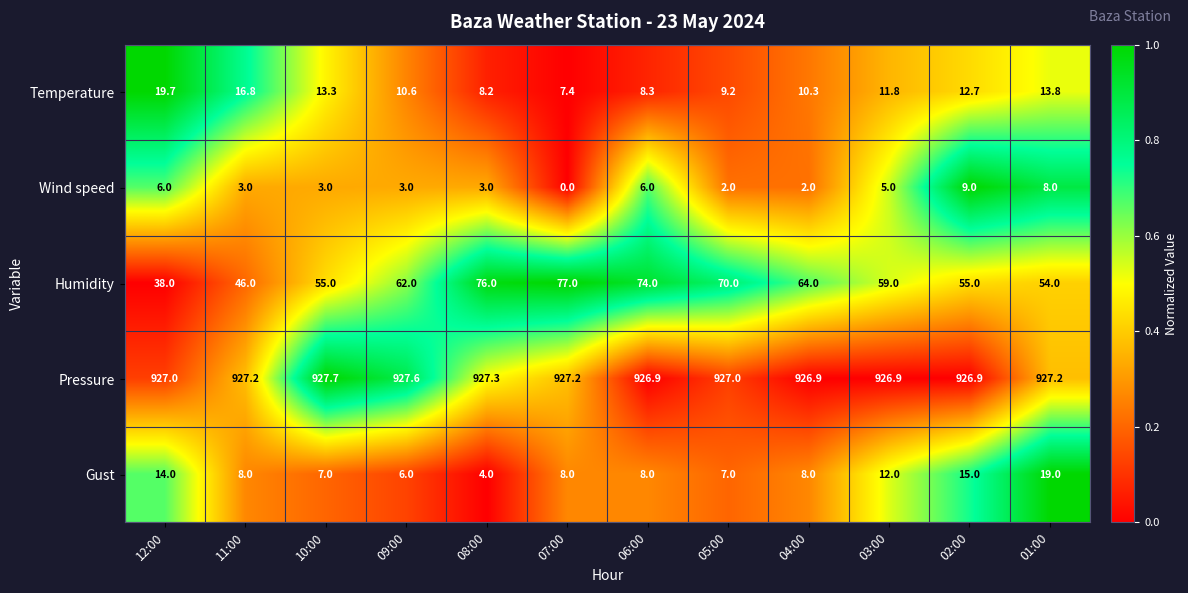

What is the greatest value displayed?

927.7